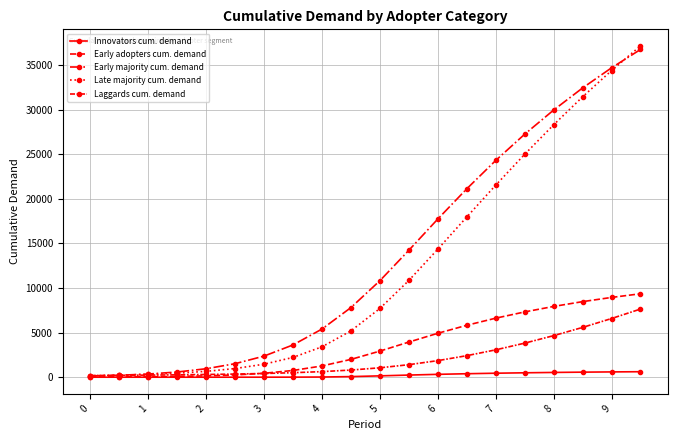

Count the number of categories in the chart.

20